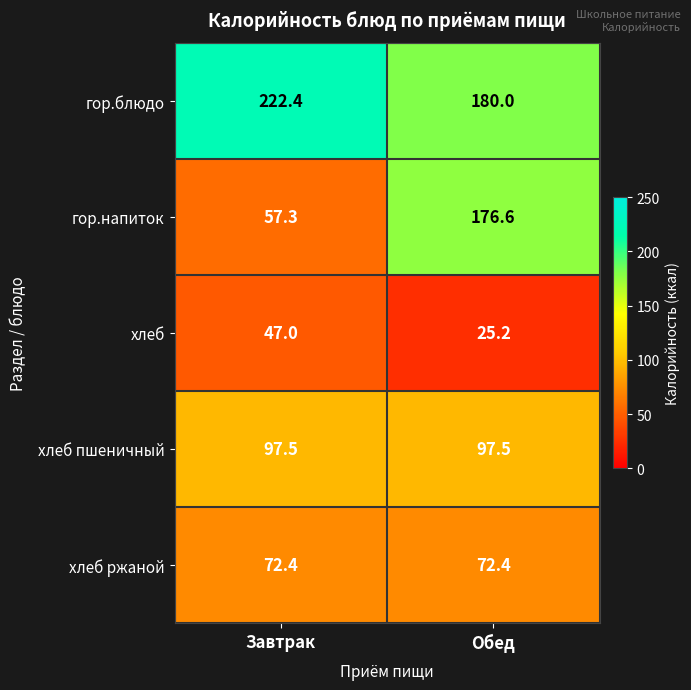

The хлеб пшеничный series shows 97.5 at Завтрак. True or false?

True